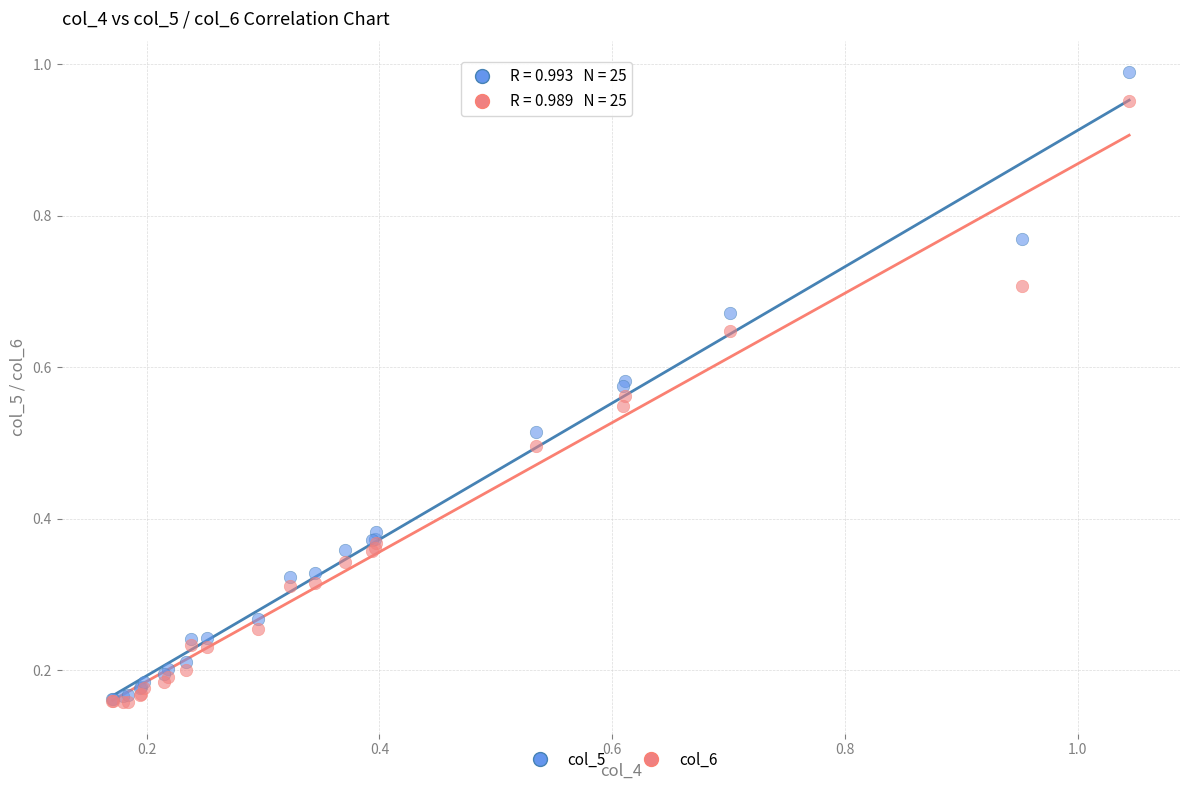

What are all the series names shown in the legend?

col_5, col_6